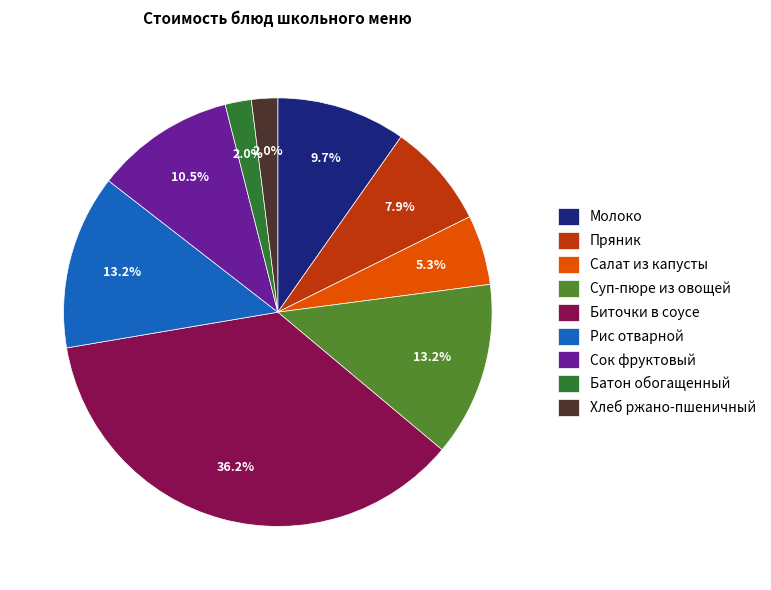

Is it true that Суп-пюре из овощей is 4% of the pie?

False